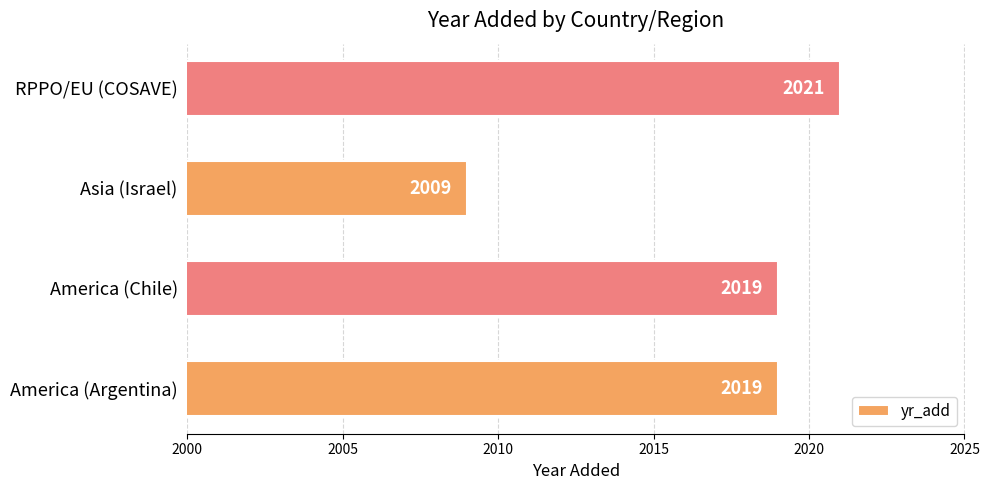

How many bars are there in total?

4